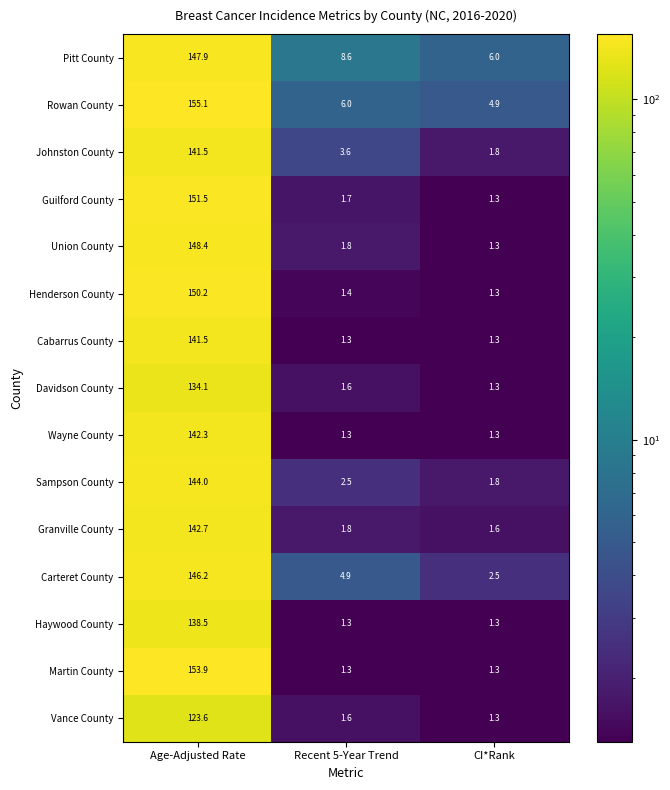

Between Age-Adjusted Rate and CI*Rank, which series saw the biggest shift?

Martin County